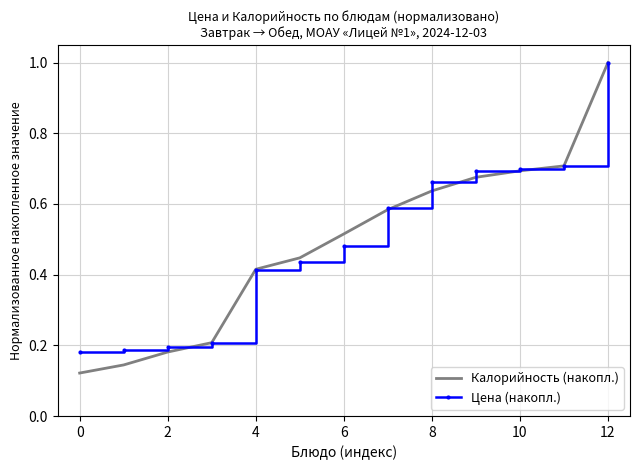

Which series has the widest spread of values?

Калорийность (накопл.)